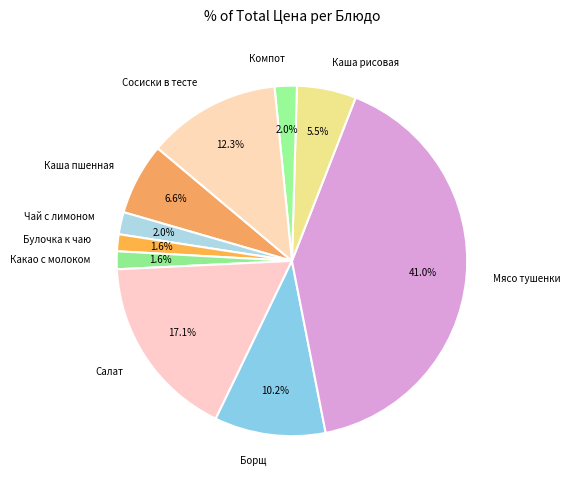

How many segments does this pie chart have?

10